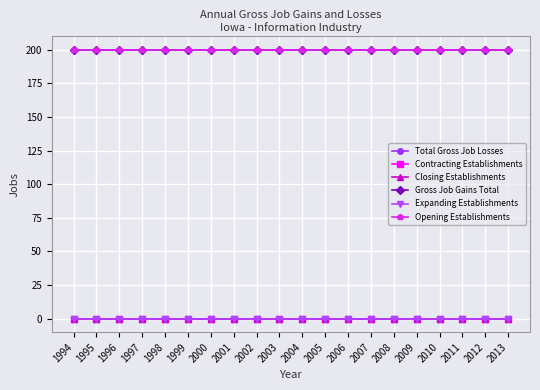

True or false: Contracting Establishments has more than 1 points higher than both neighbors.

False